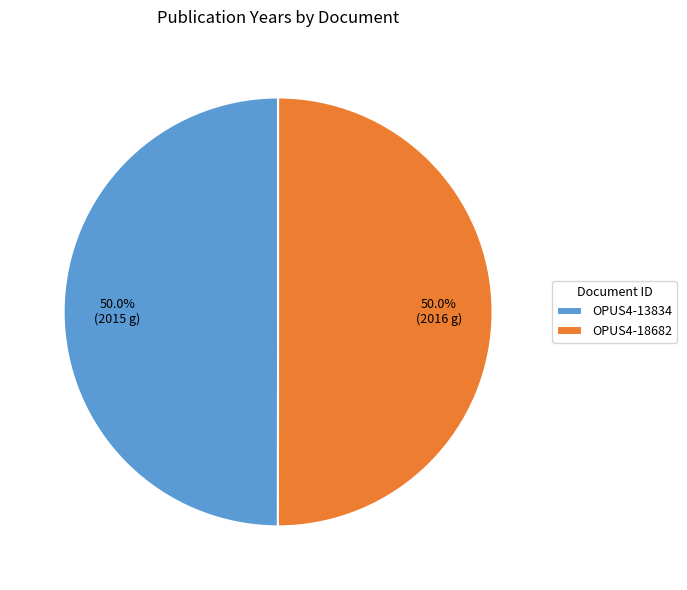

To the nearest percent, what percentage of the pie is OPUS4-13834?

50%